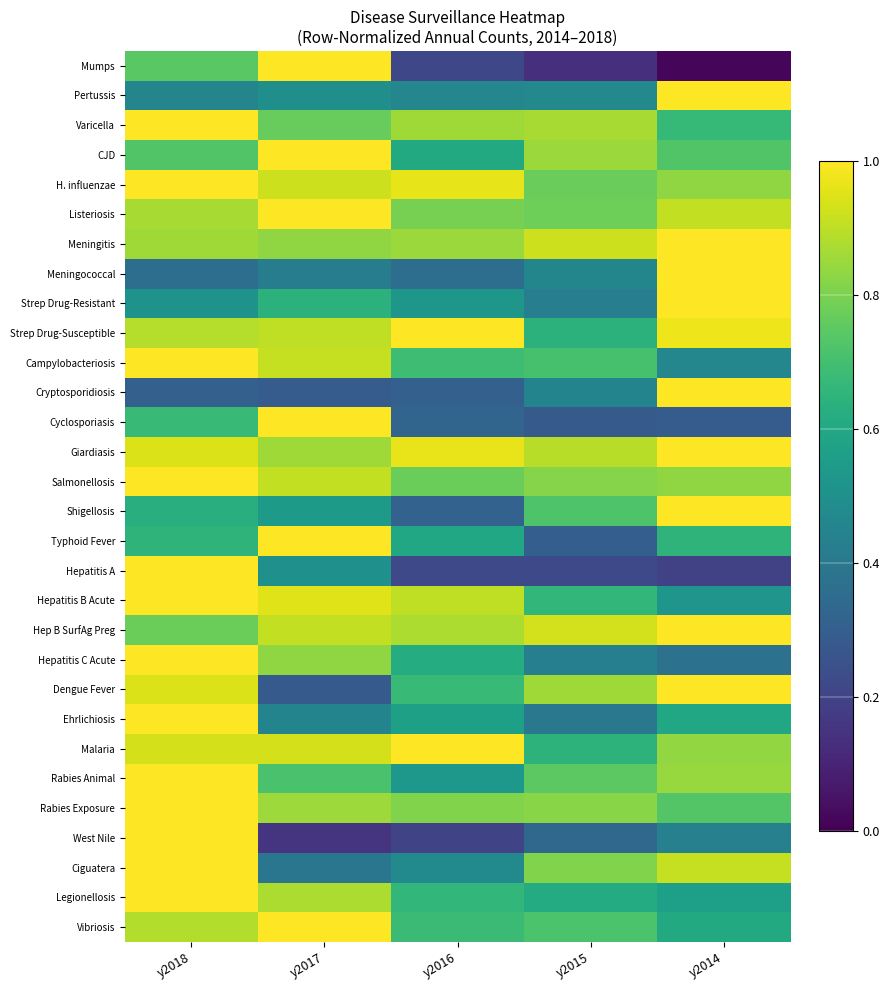

List the series in order of their peak value, highest first.

Mumps, Pertussis, Varicella, CJD, H. influenzae, Listeriosis, Meningitis, Meningococcal, Strep Drug-Resistant, Strep Drug-Susceptible, Campylobacteriosis, Cryptosporidiosis, Cyclosporiasis, Giardiasis, Salmonellosis, Shigellosis, Typhoid Fever, Hepatitis A, Hepatitis B Acute, Hep B SurfAg Preg, Hepatitis C Acute, Dengue Fever, Ehrlichiosis, Malaria, Rabies Animal, Rabies Exposure, West Nile, Ciguatera, Legionellosis, Vibriosis